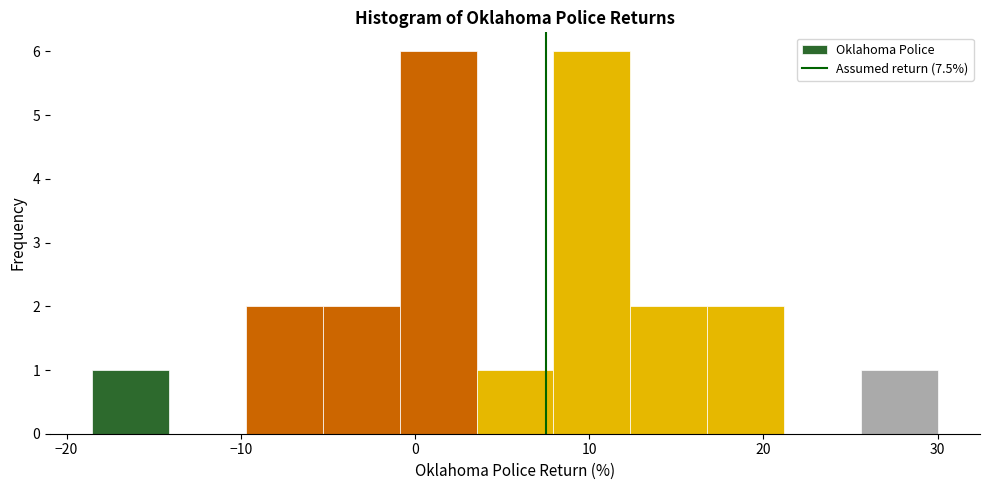

How tall is the bar that spans 17 to 21 on the x-axis? Neither the bar edges nor the heights are printed on the chart, so give them approximately, as read against the axes.

2